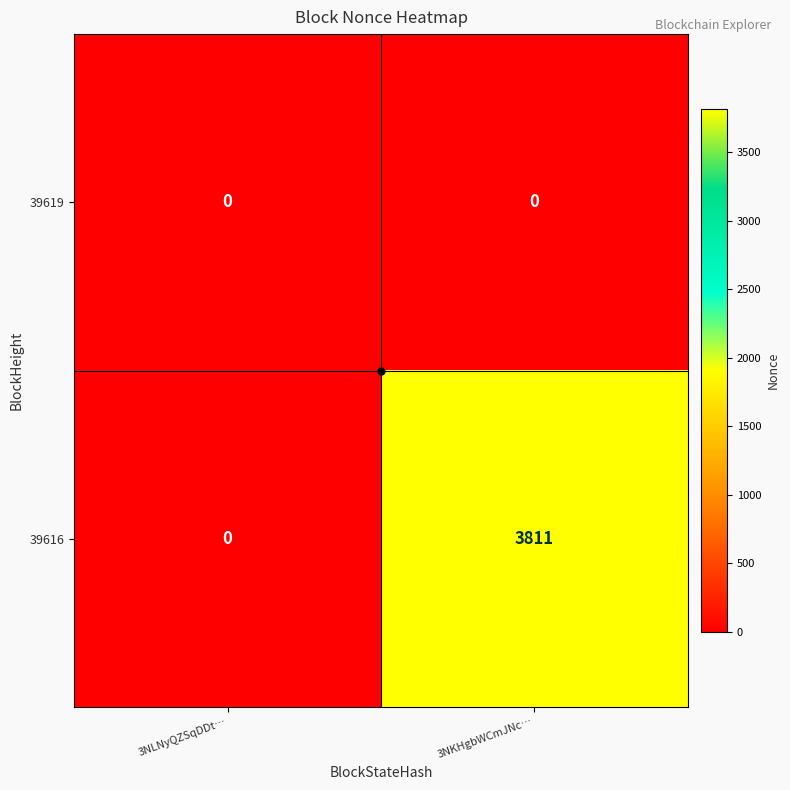

The value of 39616 at 3NKHgbWCmJNc… is 6591. True or false?

False